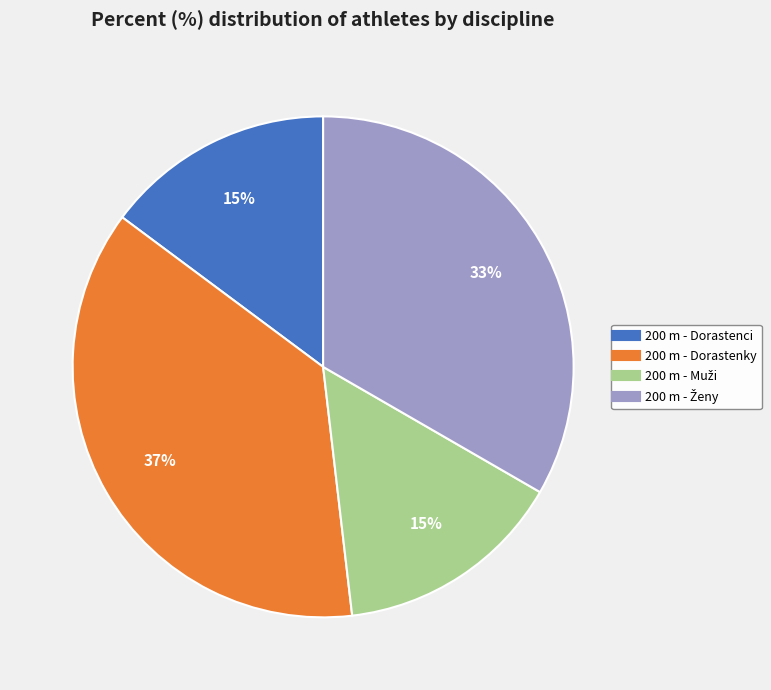

The 200 m - Dorastenky slice represents 37% of the pie. True or false?

True